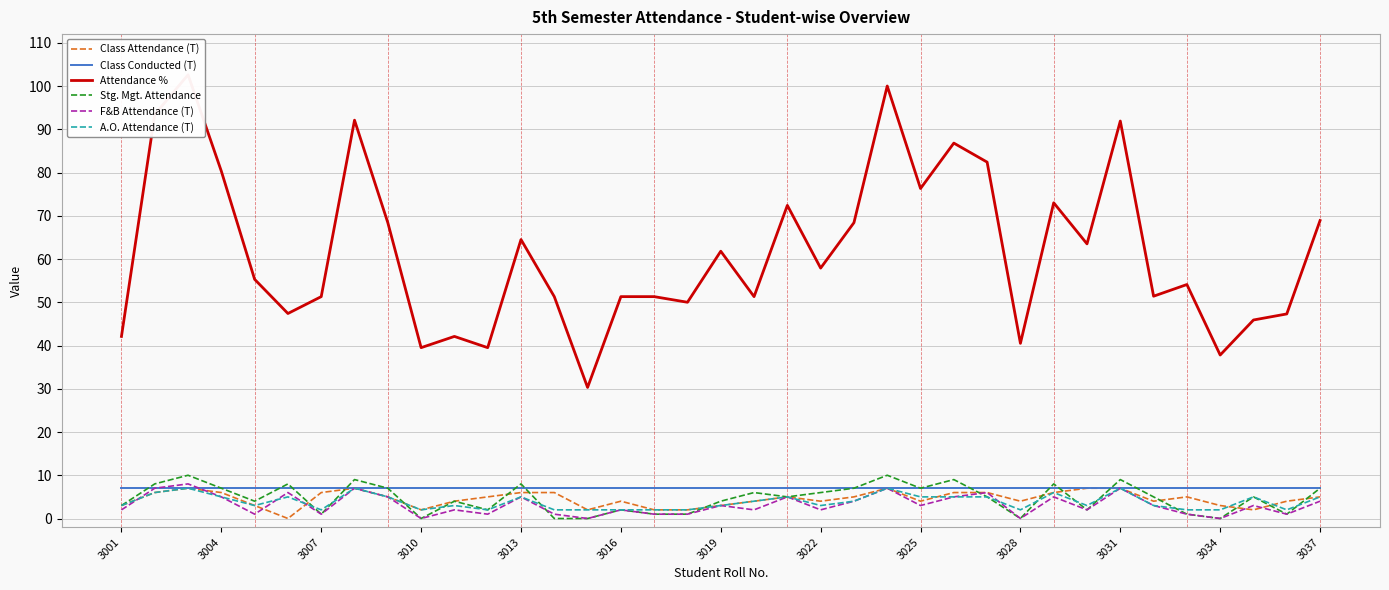

True or false: F&B Attendance (T) has more than 0 interior local peaks.

True